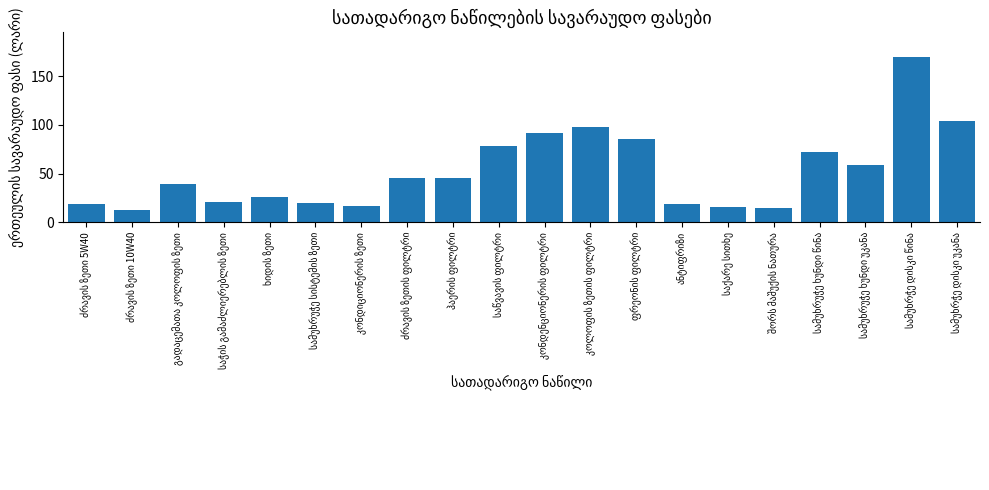

What is the smallest value displayed?

12.8